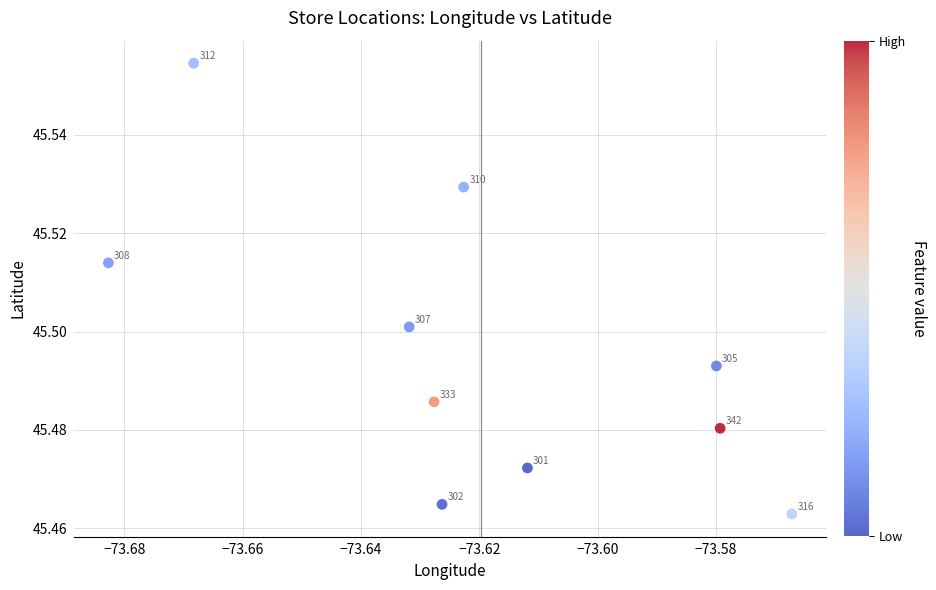

What is the average X value?

-73.6